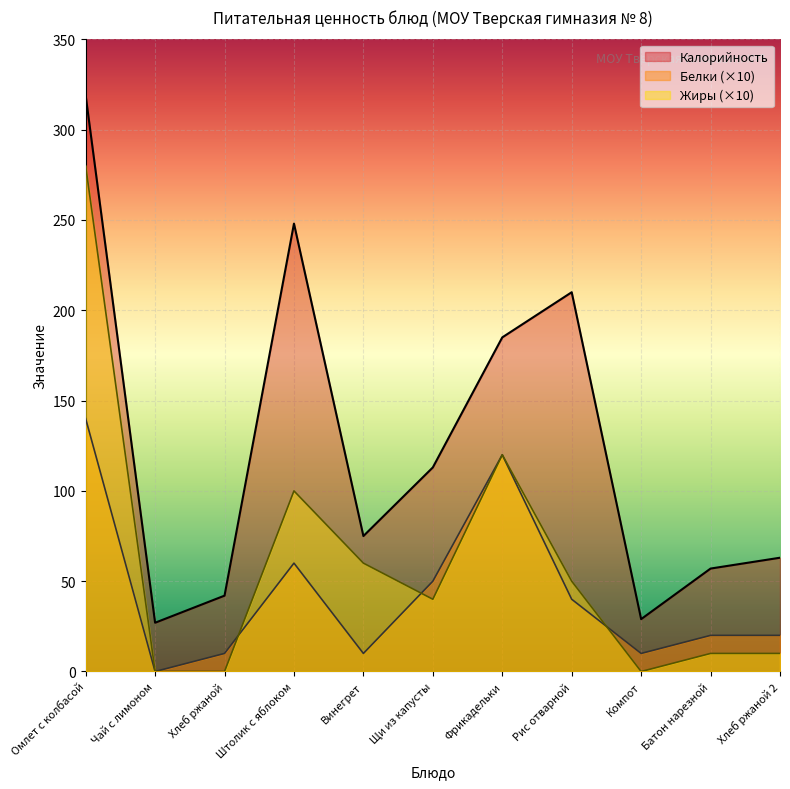

Count the number of data series in this chart.

3